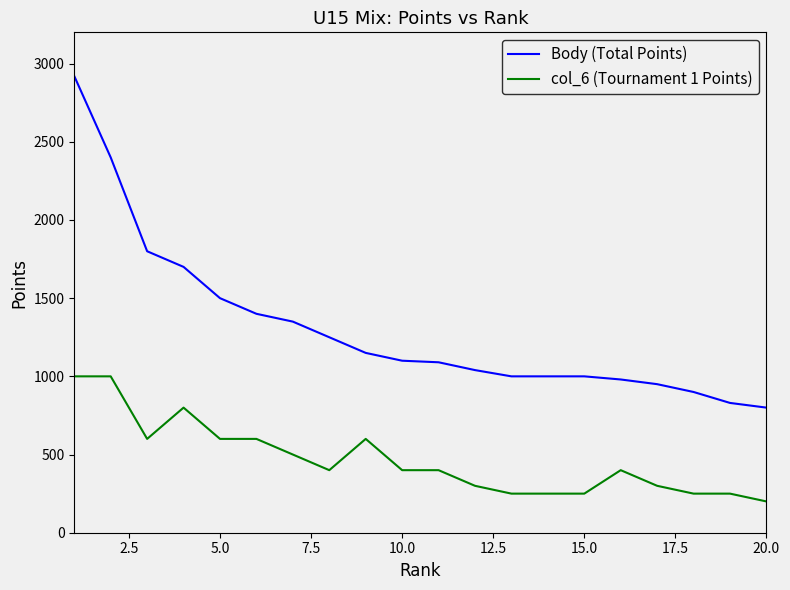

True or false: Body (Total Points) and col_6 (Tournament 1 Points) cross at least once.

False